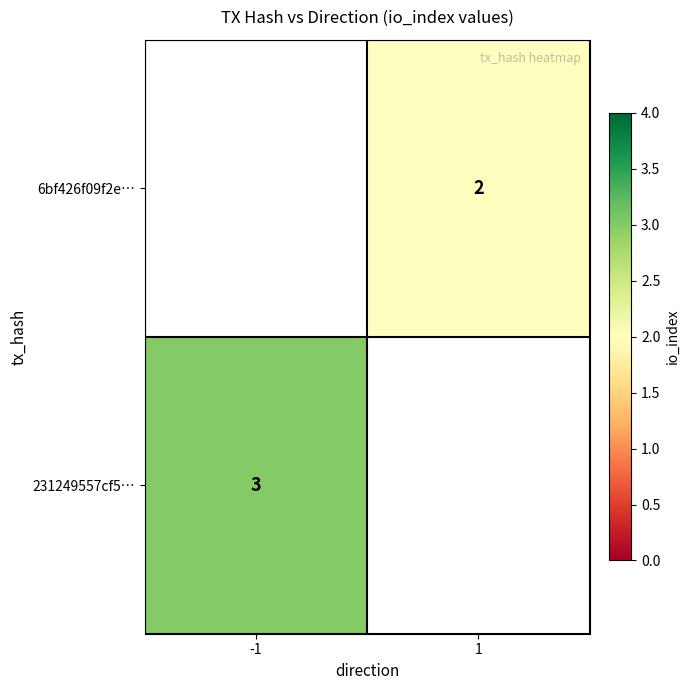

What is the minimum value shown in the chart?

2.0